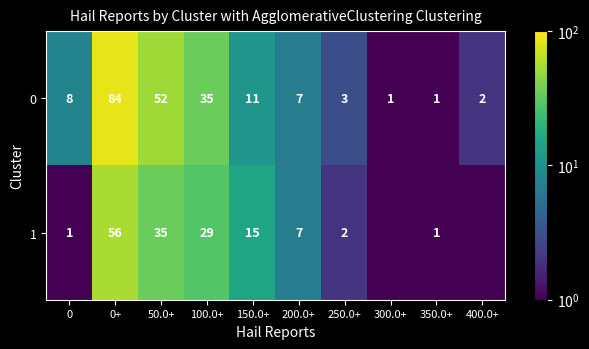

What is the lowest value of the 0 series?

1.0